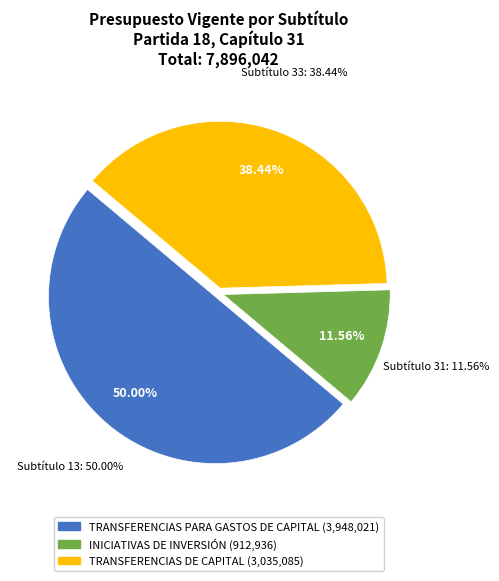

How many segments does this pie chart have?

3